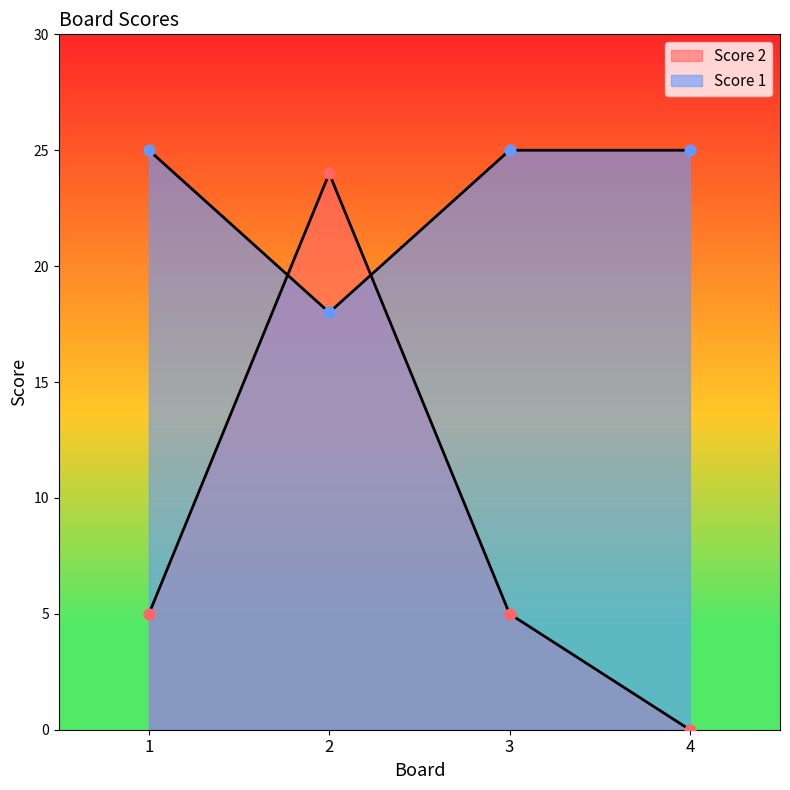

At which category is the sum across all series the highest?

2